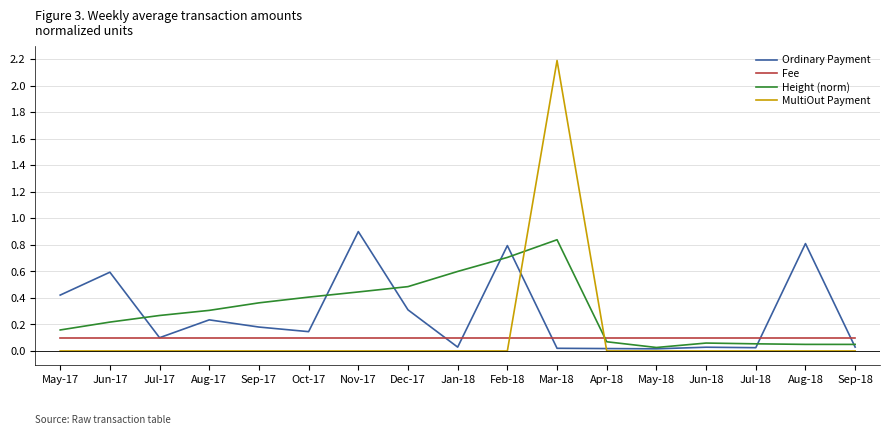

The value of Ordinary Payment at Jul-17 is 0.1. True or false?

True